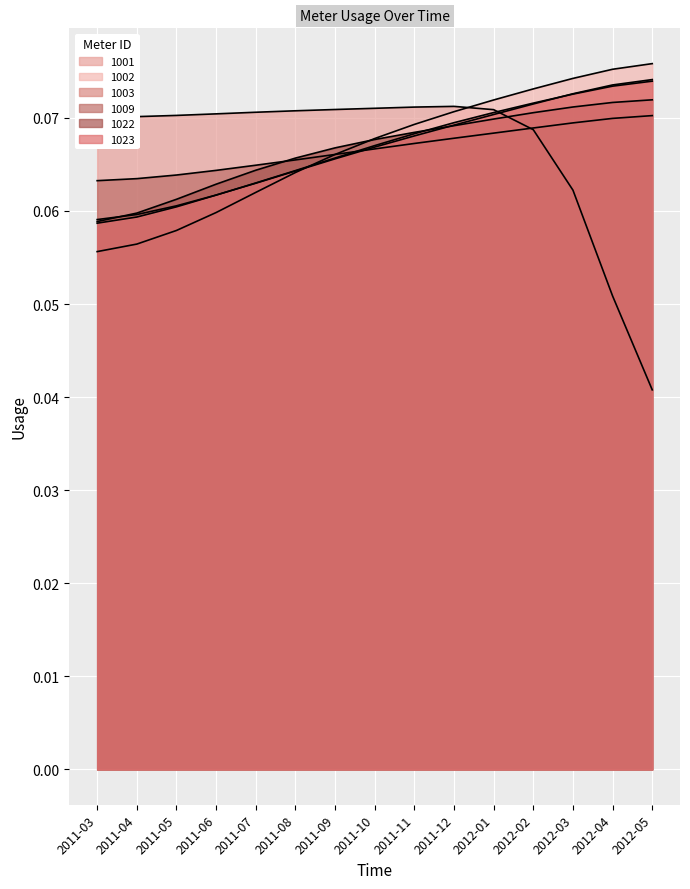

Does the chart display data point markers on the line(s)?

No